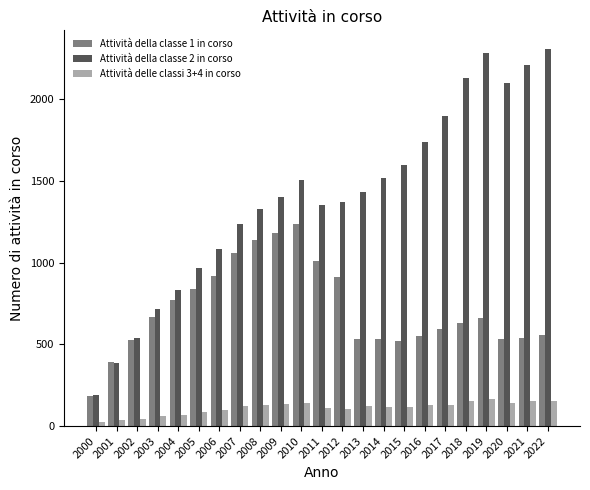

What is the spread (max minus min) of values at 2012?

1263